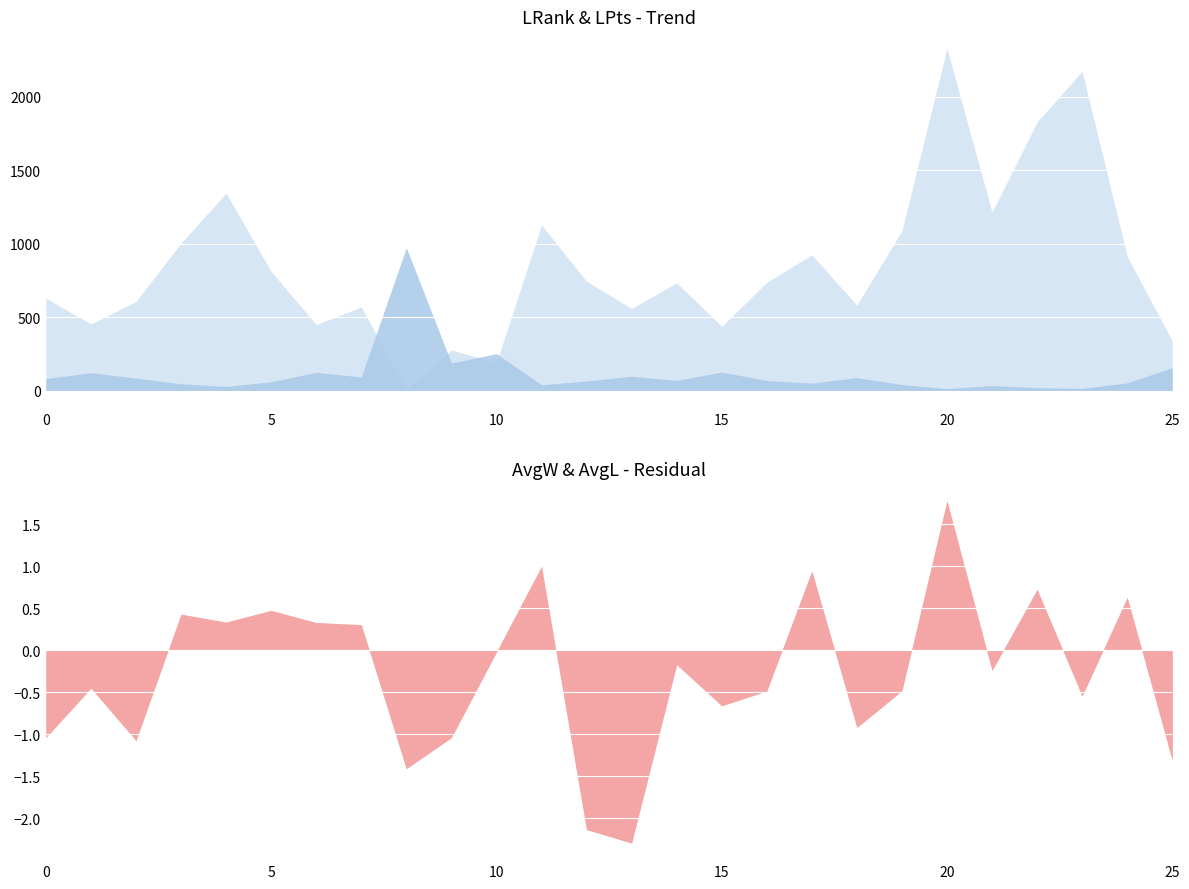

How many times do AvgW and AvgL cross each other?

12